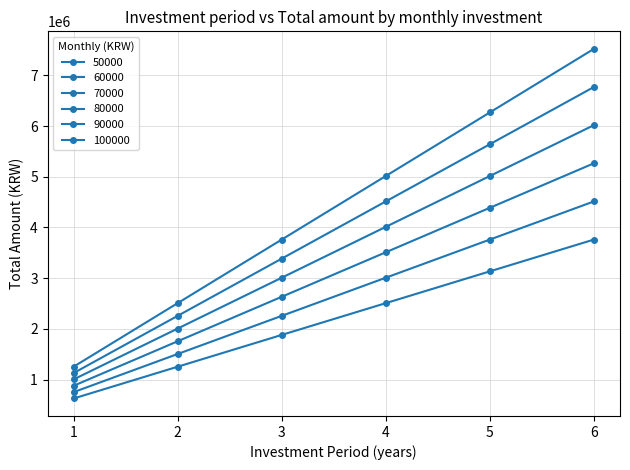

Where is 60000 nearest to the value 2632770?

3